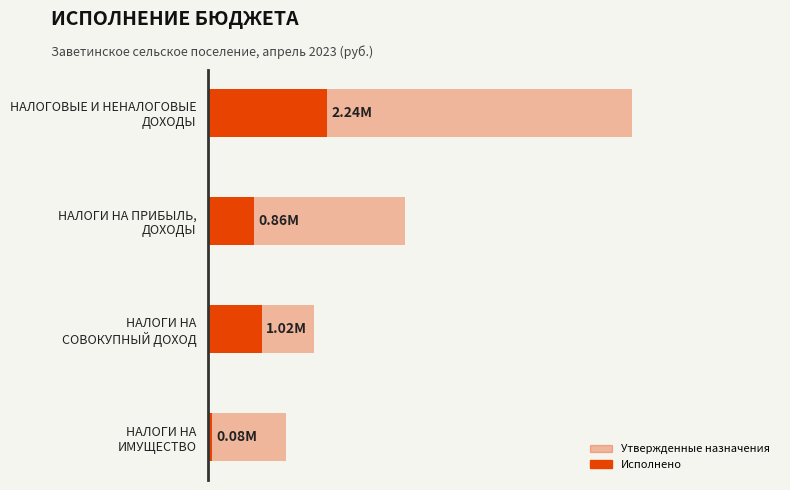

How many groups of bars are there?

4